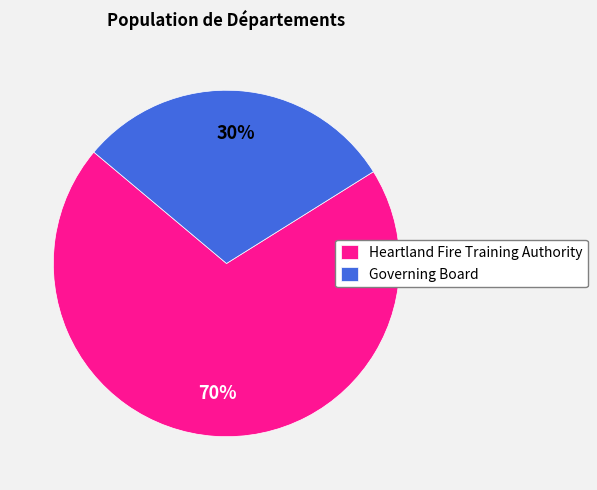

What is the ratio of the value at Governing Board to the value at Heartland Fire Training Authority?

0.4